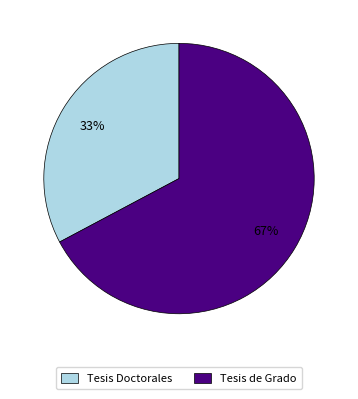

To the nearest percent, what is the difference between the largest and smallest slice percentages?

34%